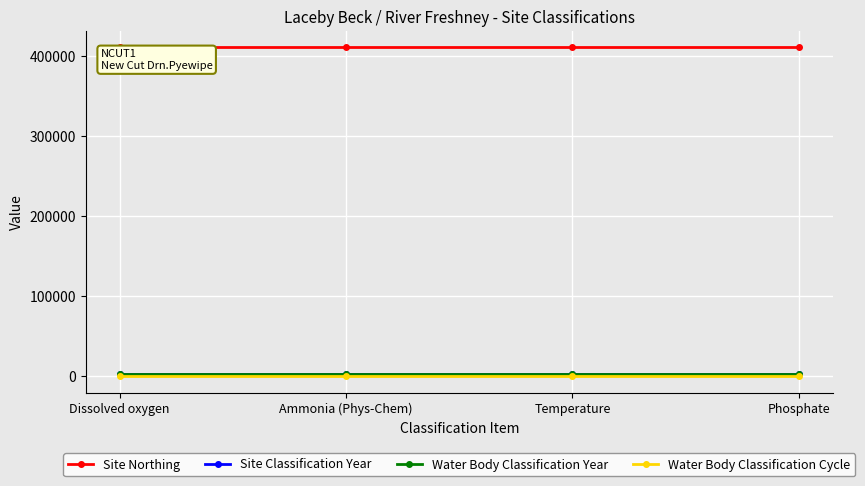

Is this an area chart (filled region under the line)?

No